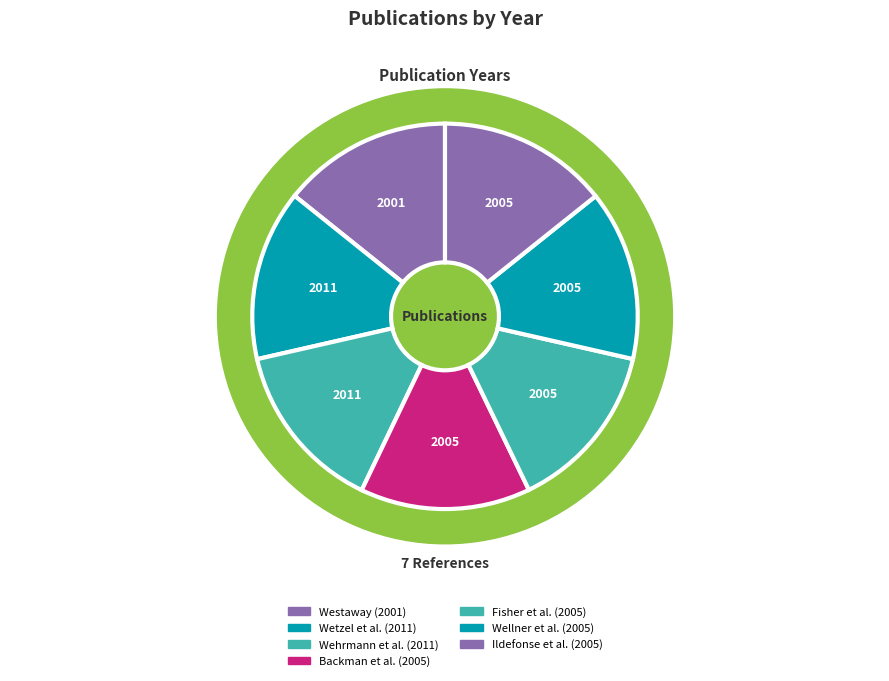

To the nearest percent, what is the combined percentage of Wellner, Julia S.; Anderson, John B. et al. (2005) and Wetzel, F.; Shemesh, A. et al. (2011)?

29%